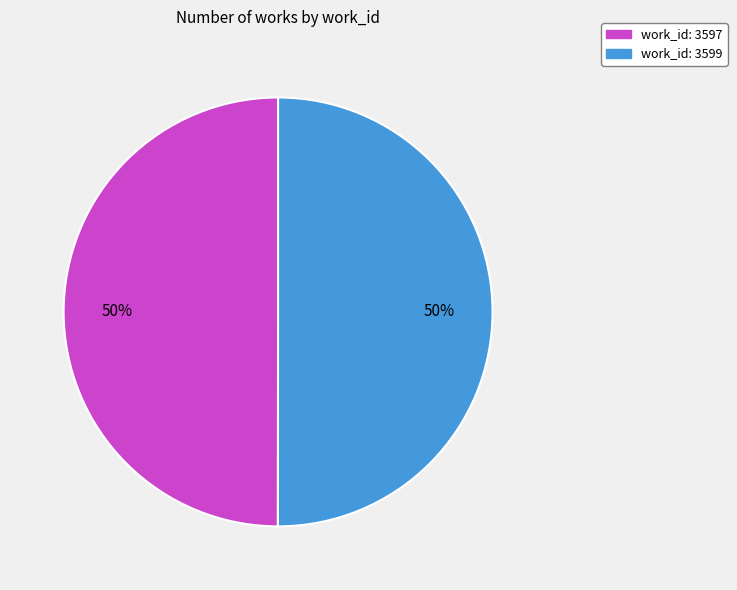

To the nearest percent, what is the combined percentage of work_id: 3597 and work_id: 3599?

100%